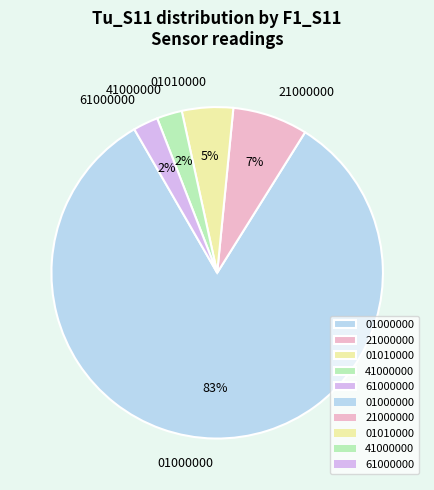

Approximately how many times larger is the value at 41000000 compared to 61000000?

1.0